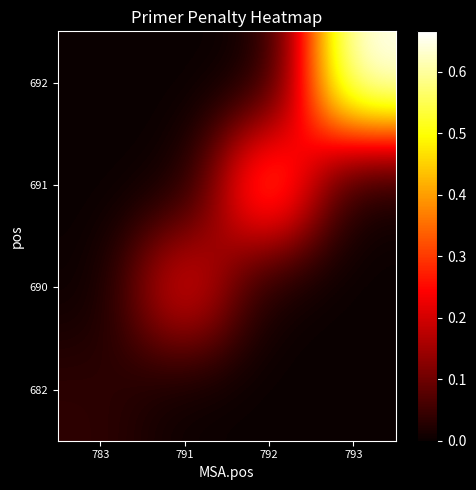

Reading left to right, what are all the values shown in this chart?

682: 783=0.0	791=0.0	792=0.0	793=0.0
690: 783=0.0	791=0.2	792=0.0	793=0.0
691: 783=0.0	791=0.0	792=0.4	793=0.0
692: 783=0.0	791=0.0	792=0.0	793=0.7